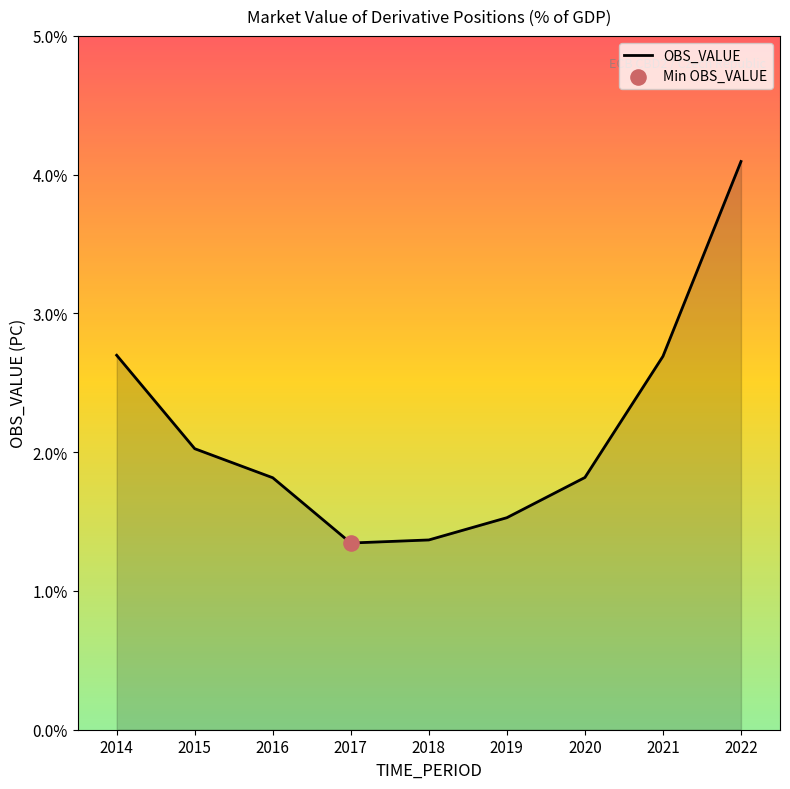

What is the ratio of the value at 2015 to the value at 2022?

0.5